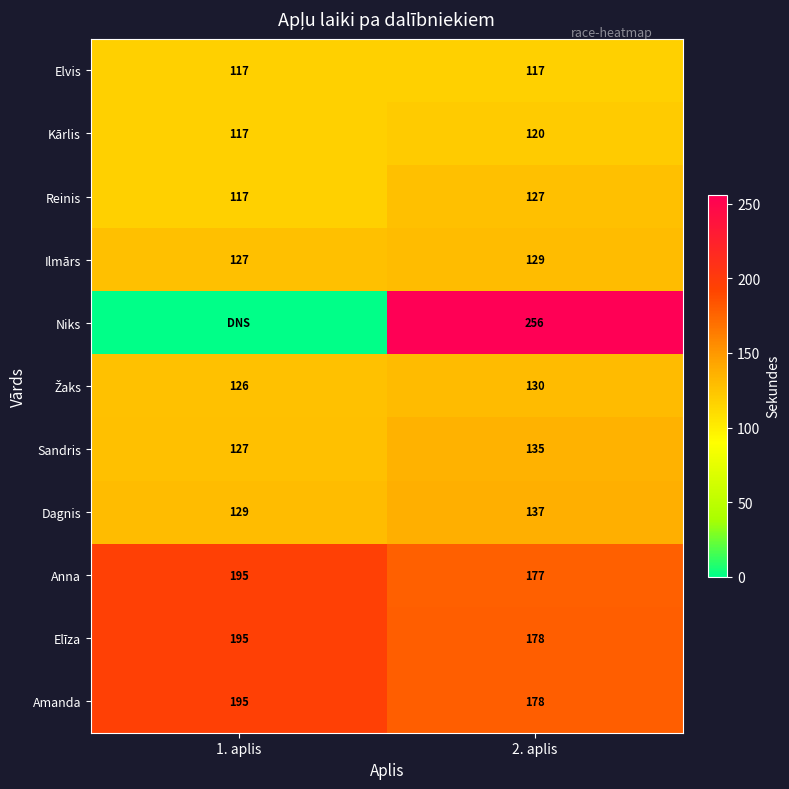

What is the spread (max minus min) of values at 2. aplis?

139